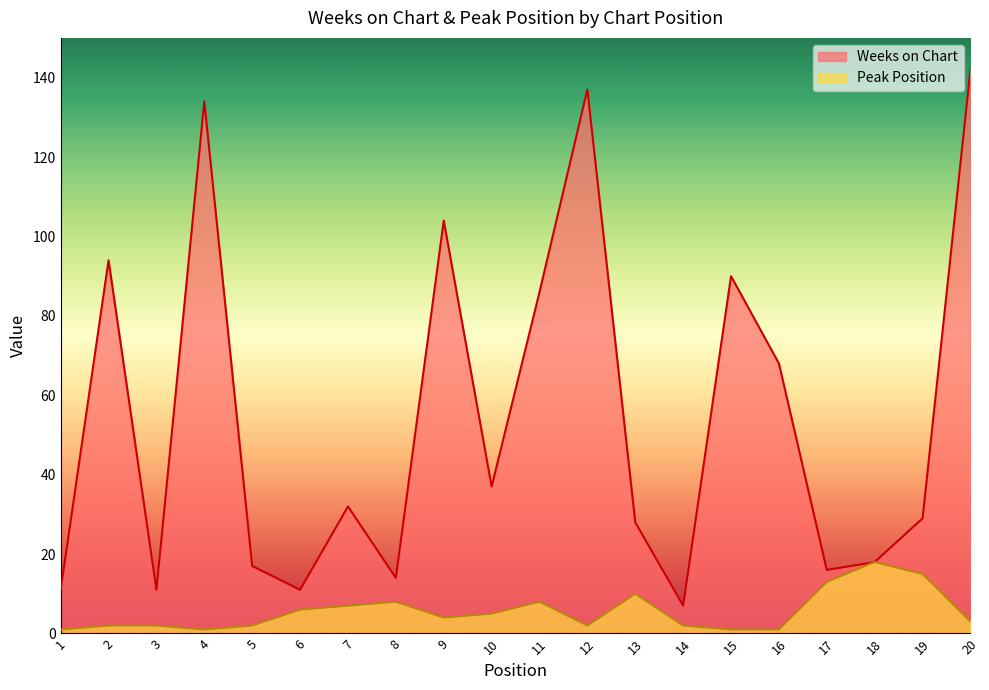

What is the value of the Weeks on Chart point at the 8th from the left?

14